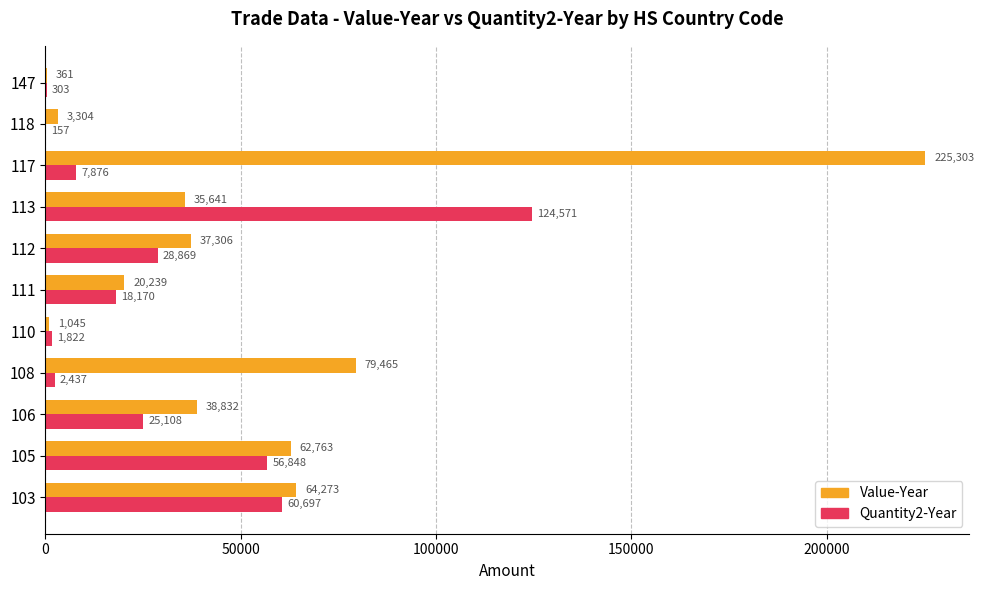

What is the approximate value of Quantity2-Year at 110, to the nearest 10?

1820